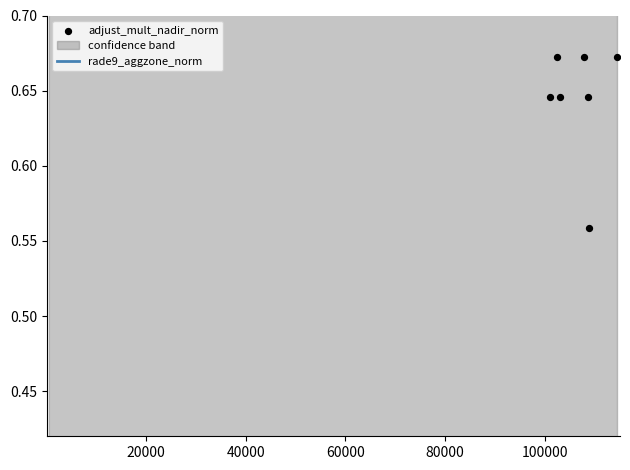

Which series contains the highest Y value?

adjust_mult_nadir_norm